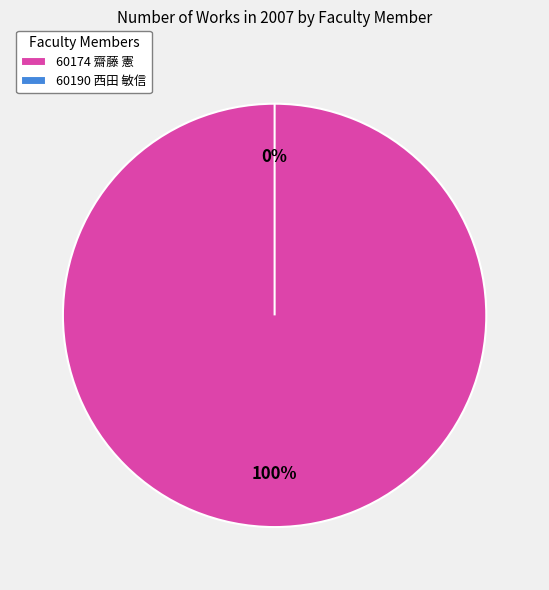

Is it true that 60174 齋藤 憲 is 99% of the pie?

False